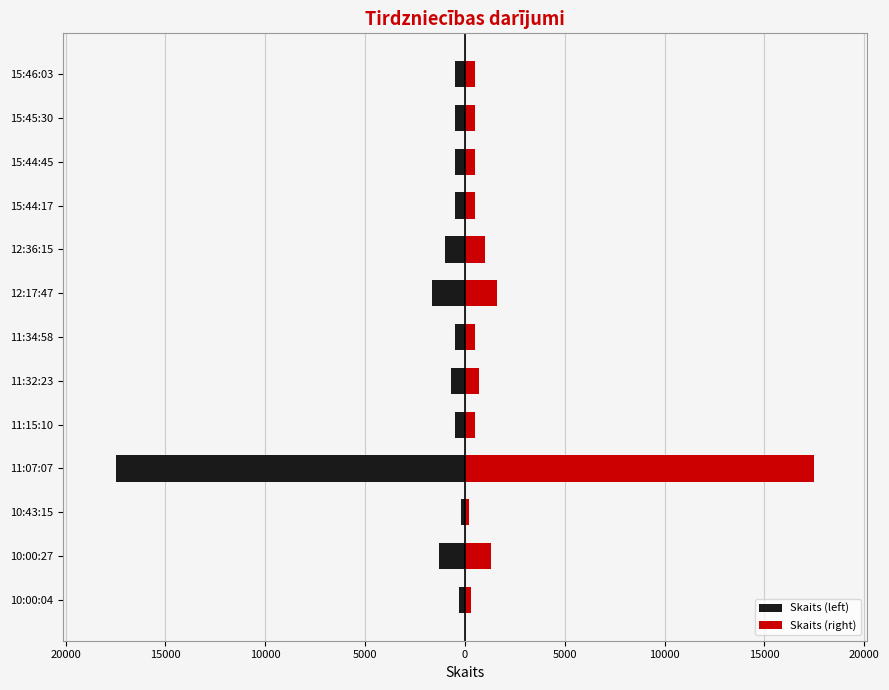

Reading left to right, extract all data points from this chart.

Skaits (left): -322	-1300	-200	-17500	-500	-720	-500	-1630	-1000	-500	-500	-500	-500
Skaits (right): 322	1300	200	17500	500	720	500	1630	1000	500	500	500	500